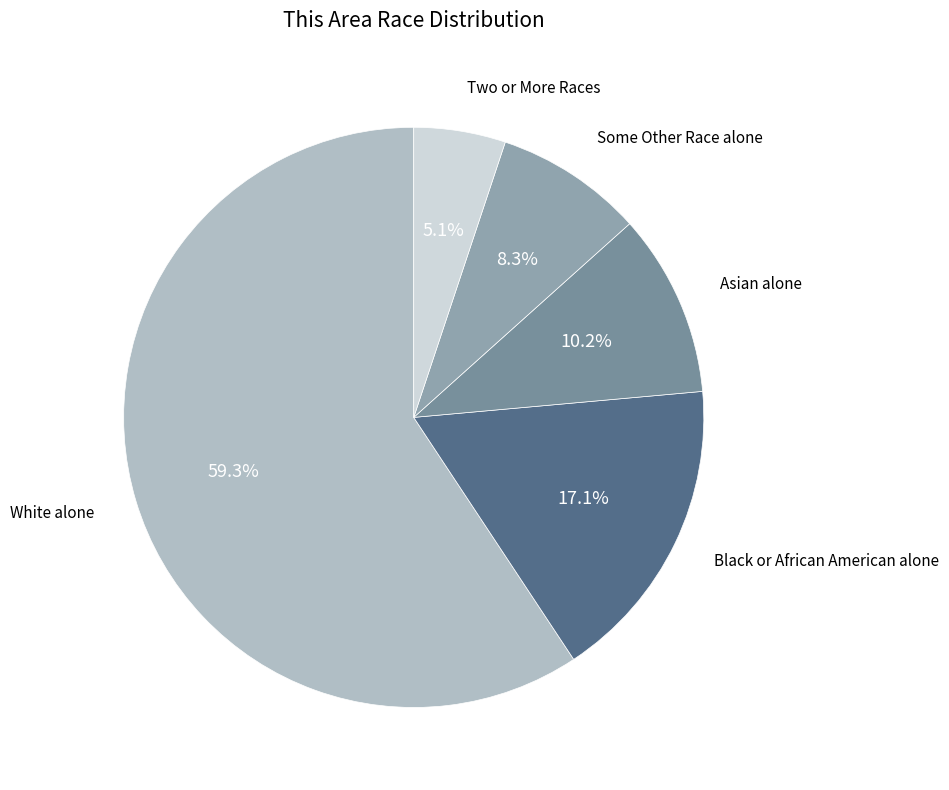

What is the largest slice in the pie chart?

White alone